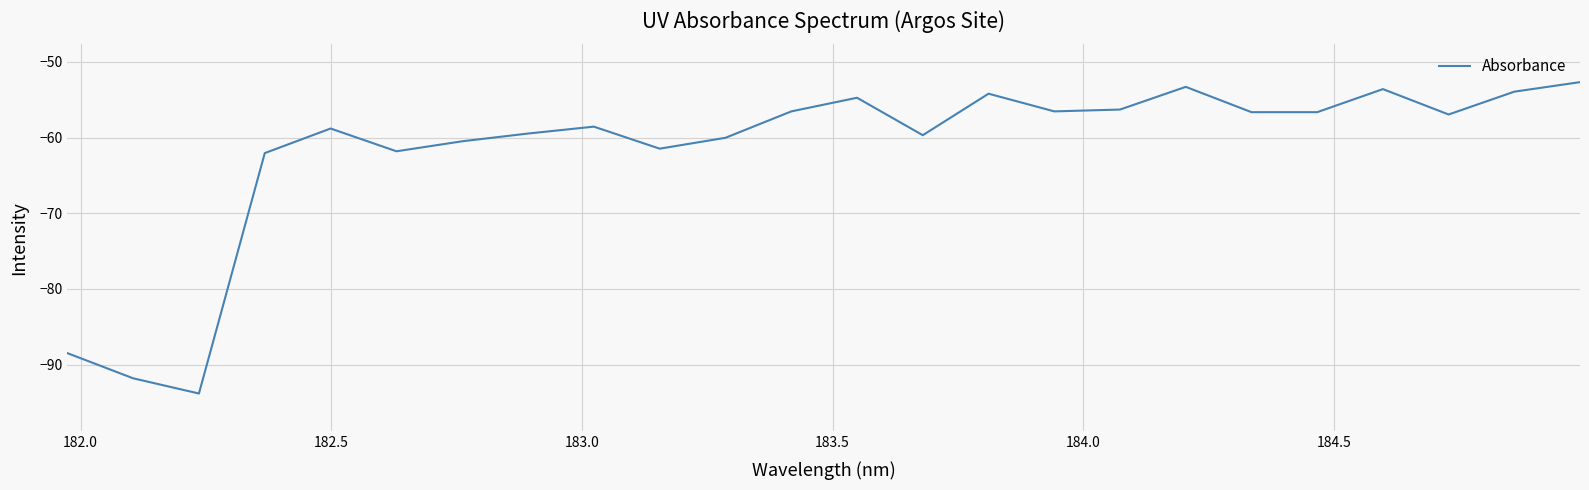

What is the difference between the maximum and minimum values?

41.2